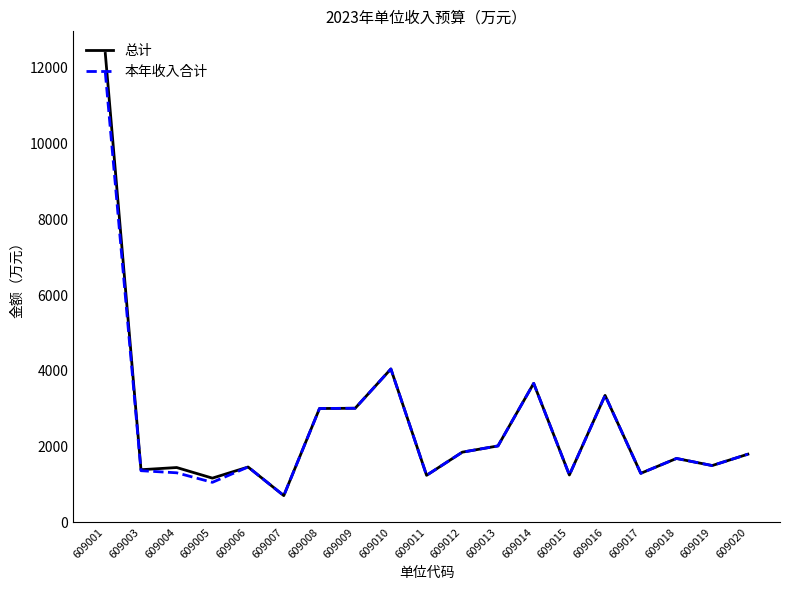

What is the lowest value of the 本年收入合计 series?

704.0